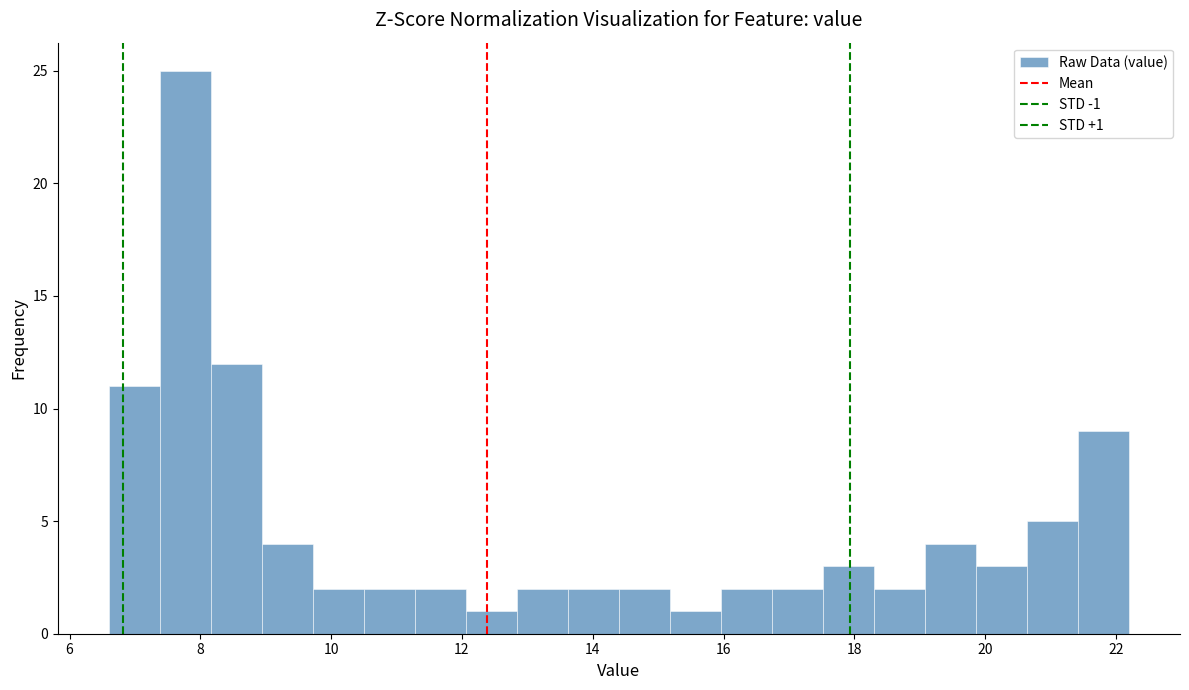

Read against the x-axis, roughly where is the centre of the tallest bar?

7.8